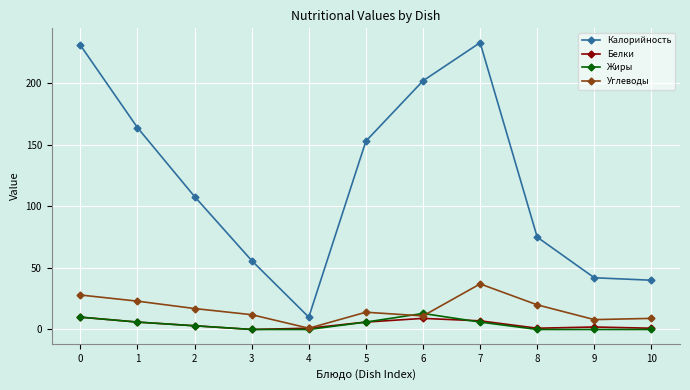

How many lines are shown in the chart?

4